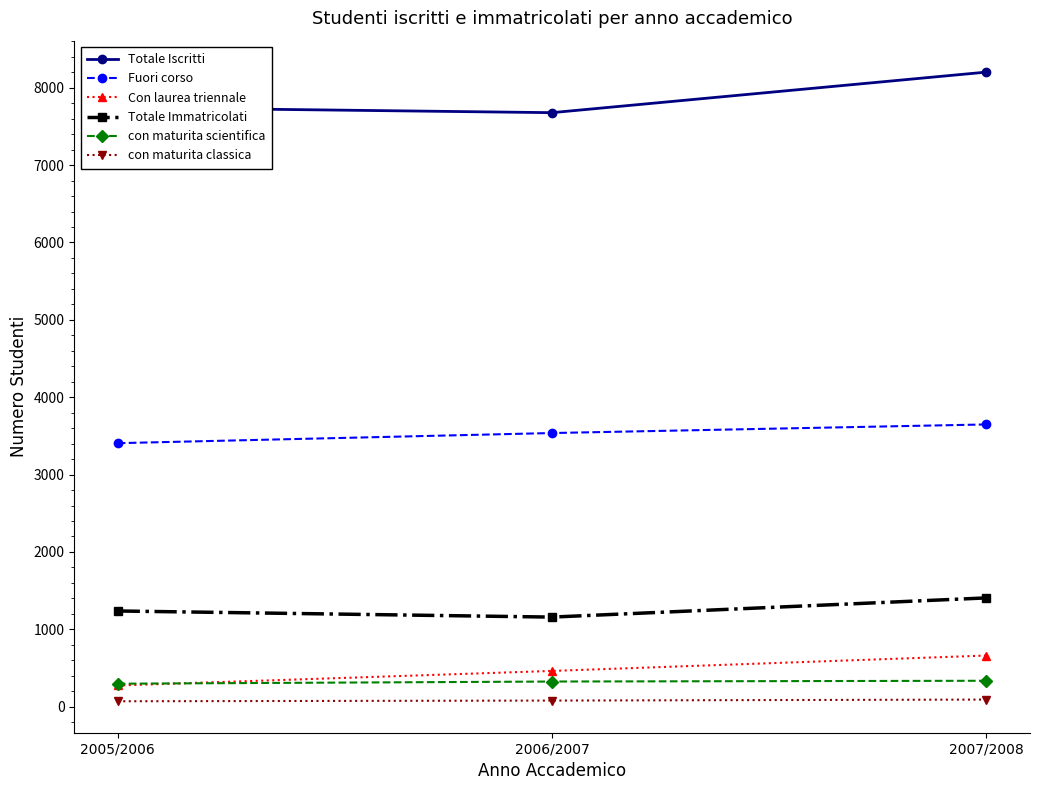

Which series has the largest total across all categories?

Totale Iscritti